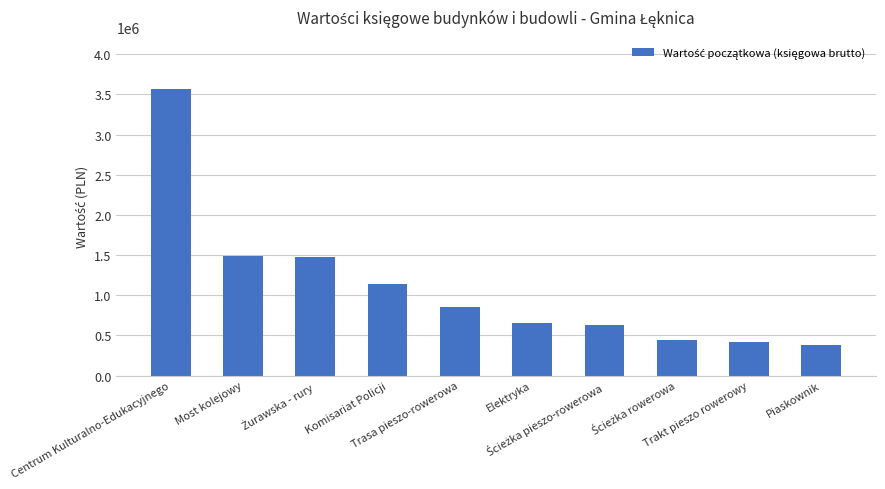

What is the maximum value shown in the chart?

3571670.4